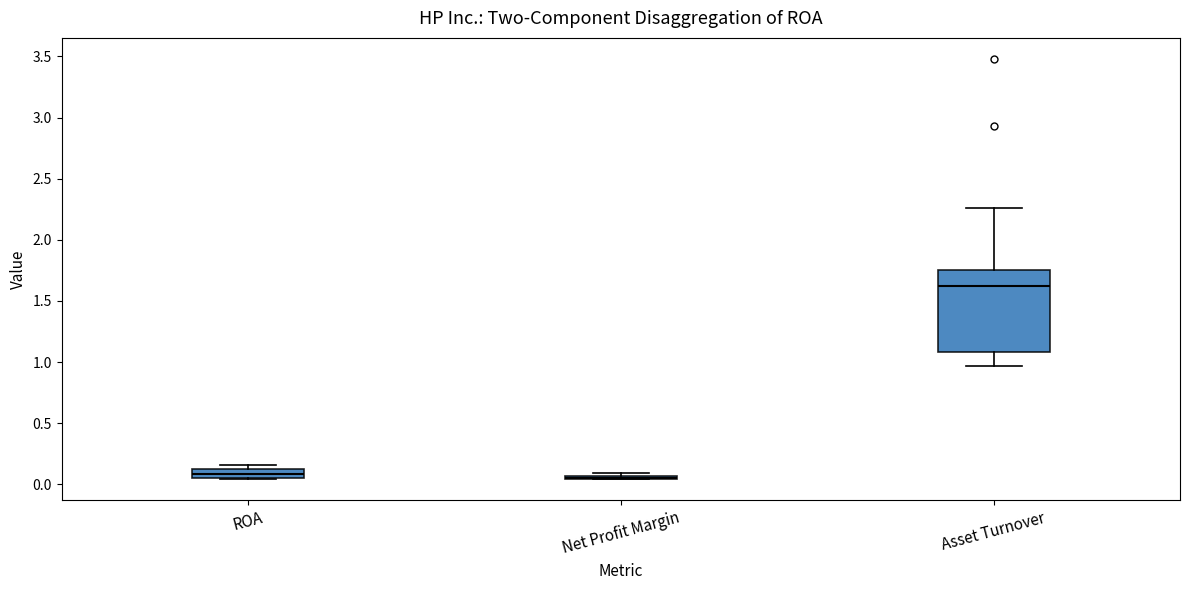

Which box is the tallest, from its lower edge to its upper edge?

Asset Turnover